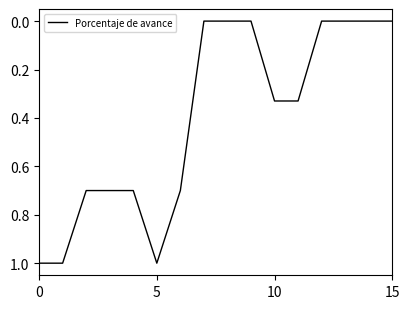

What is the greatest value displayed?

1.0